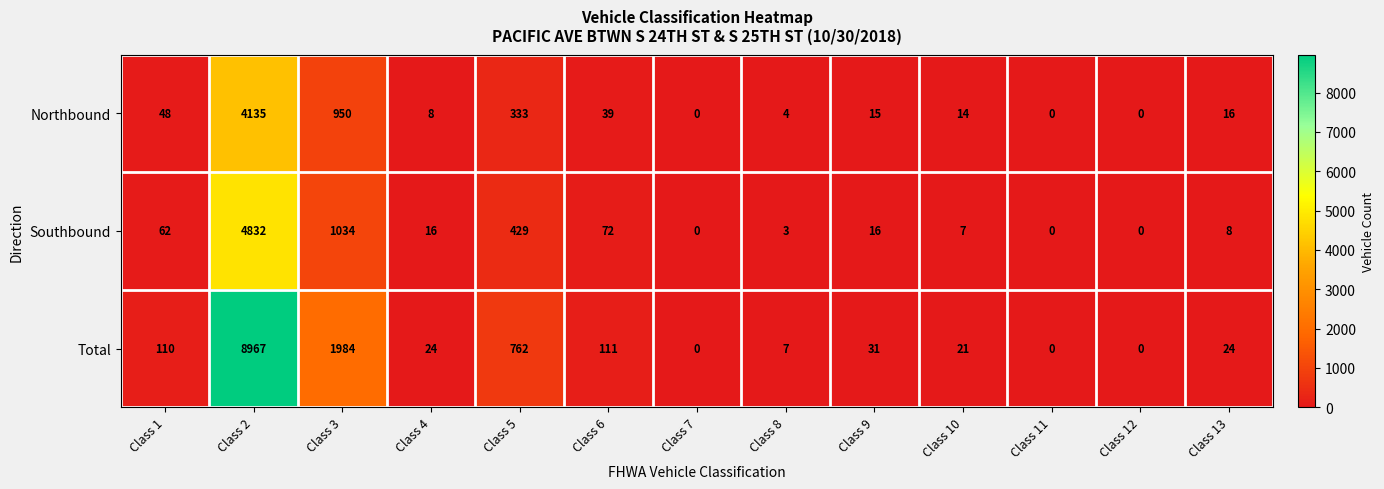

Rank the series by their maximum value, from lowest to highest.

Northbound, Southbound, Total